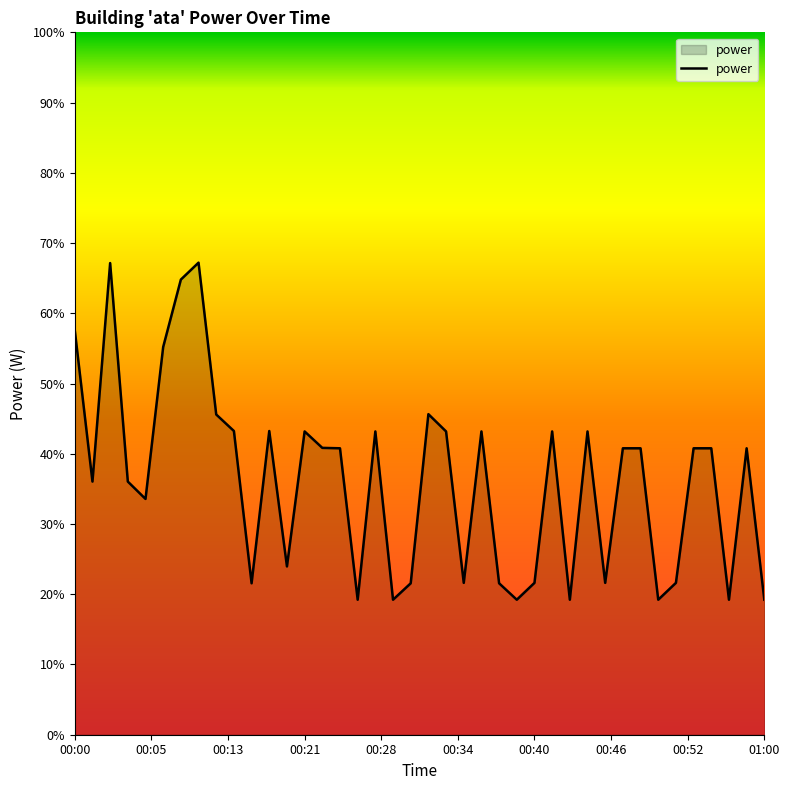

What is the maximum value shown in the chart?

67.2